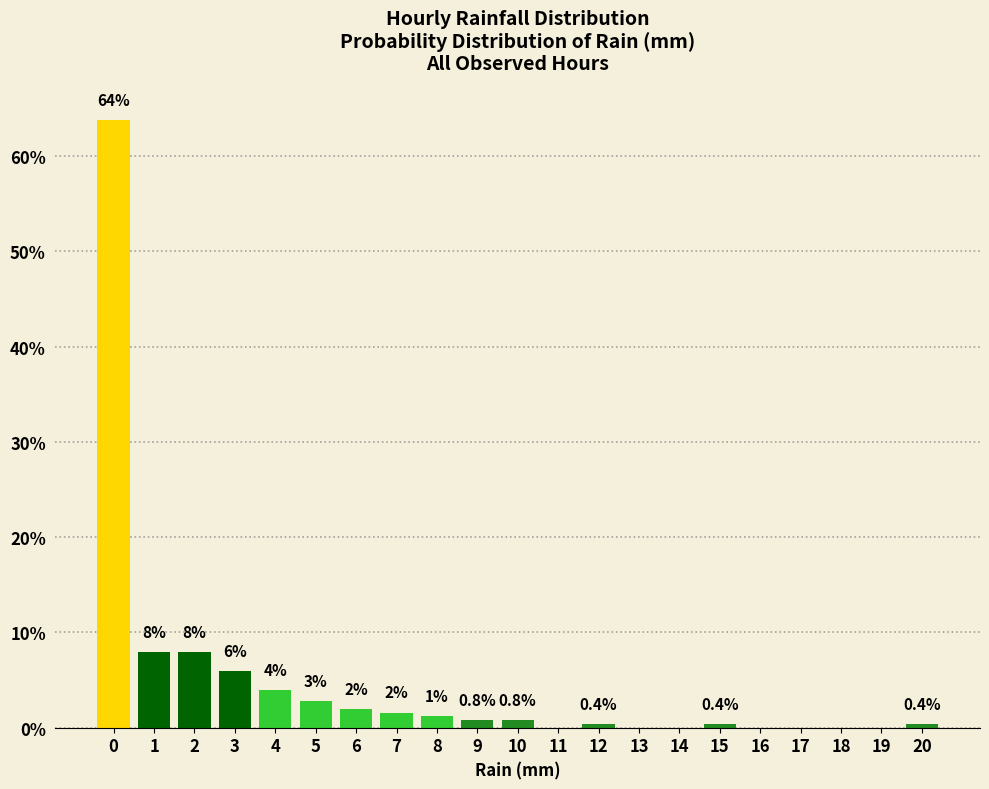

The value at 11 is -32.3. True or false?

False